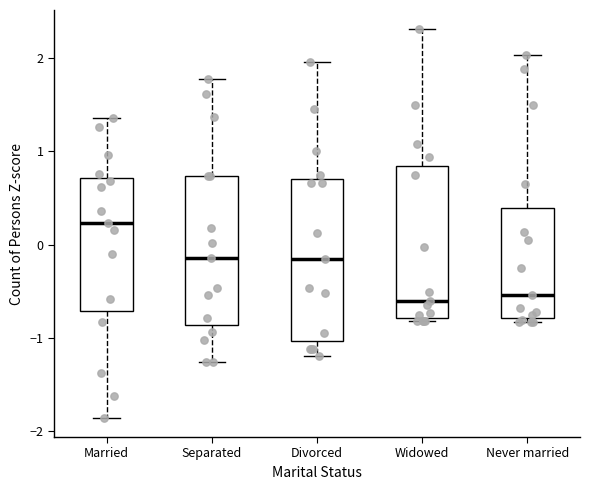

Reading left to right, transcribe this box plot: for each box, give where its median line is, the range the box spans, and where its two whiskers end, as read against the y-axis. The values are not printed on the chart, so give them approximately, as read against the axis.

Married: median 0.2, box -0.7 to 0.7, whiskers -1.9 to 1.4
Separated: median -0.1, box -0.9 to 0.7, whiskers -1.3 to 1.8
Divorced: median -0.2, box -1.0 to 0.7, whiskers -1.2 to 2.0
Widowed: median -0.6, box -0.8 to 0.8, whiskers -0.8 (just below the box's lower edge) to 2.3
Never married: median -0.5, box -0.8 to 0.4, whiskers -0.8 (just below the box's lower edge) to 2.0